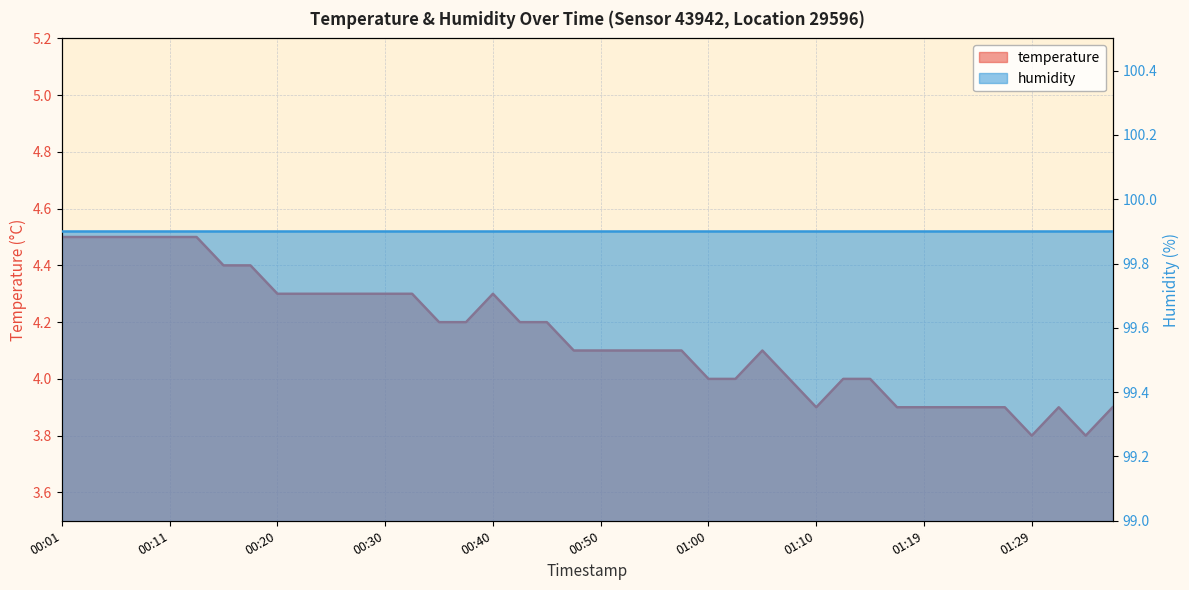

Which has a higher value, 00:13 or 00:06?

00:13